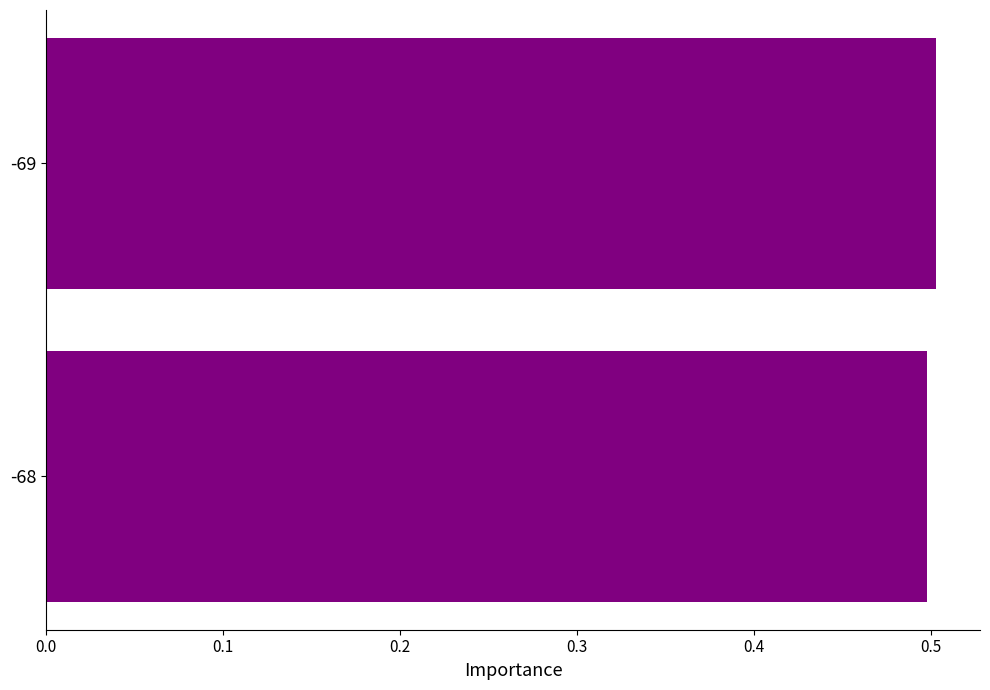

Where is the data nearest to the value 0?

-68